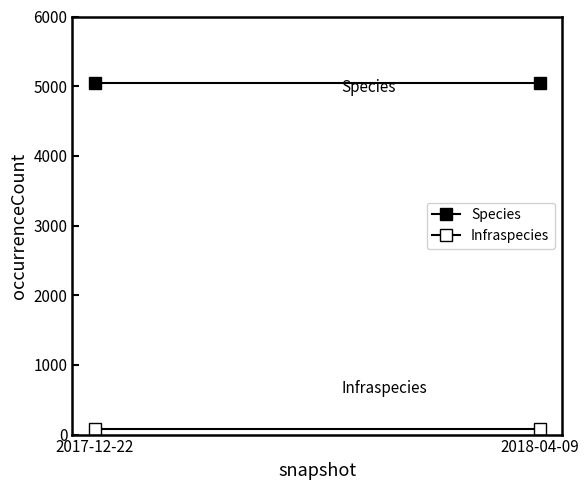

What is the approximate value of Species at 2018-04-09?

5043